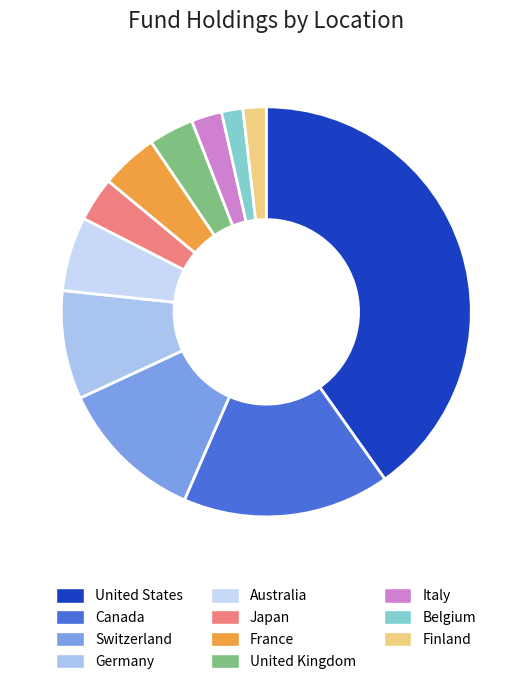

To the nearest percent, what percentage of the pie is Italy?

2%